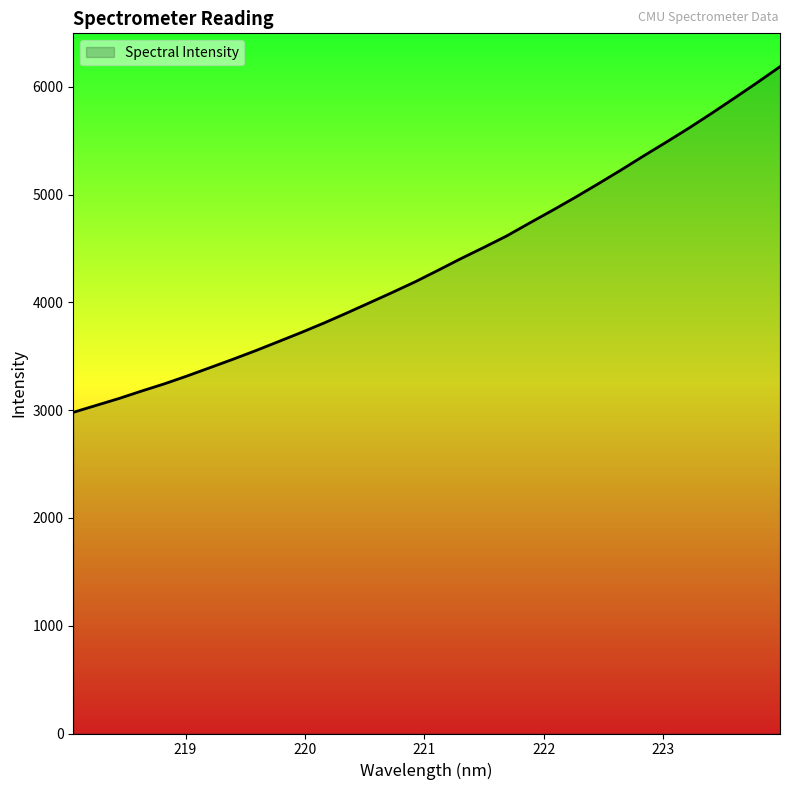

What is the difference between the second highest and minimum values?

3059.2